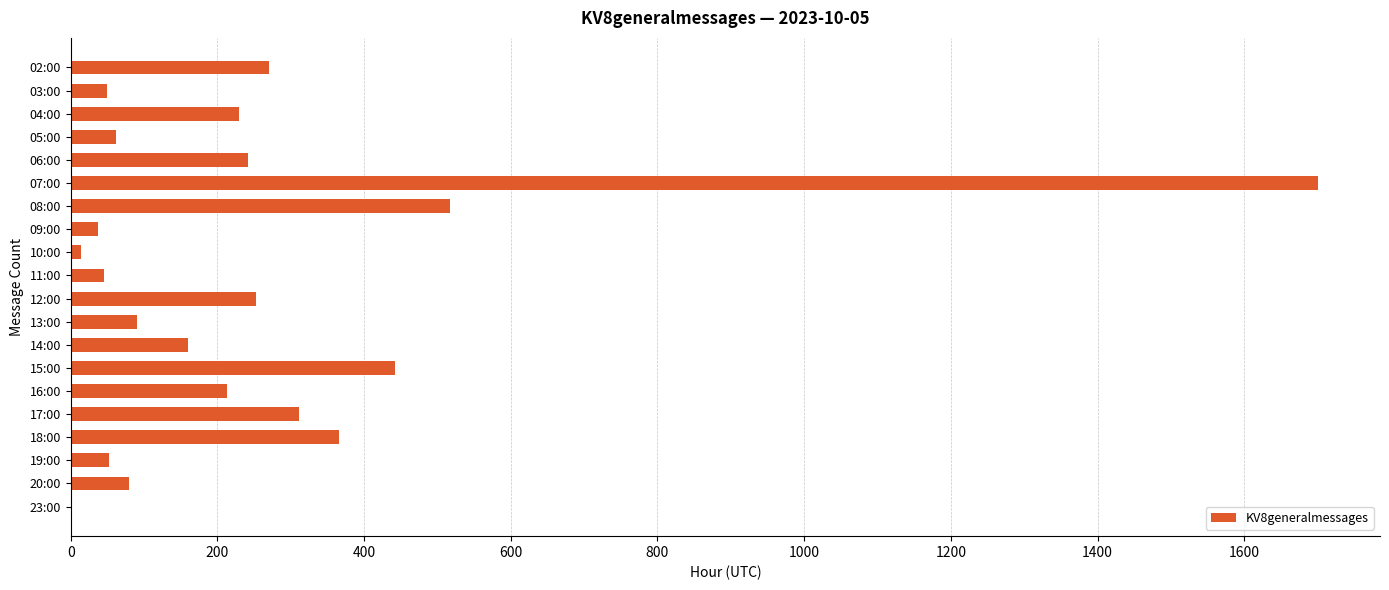

What is the maximum value shown in the chart?

1700